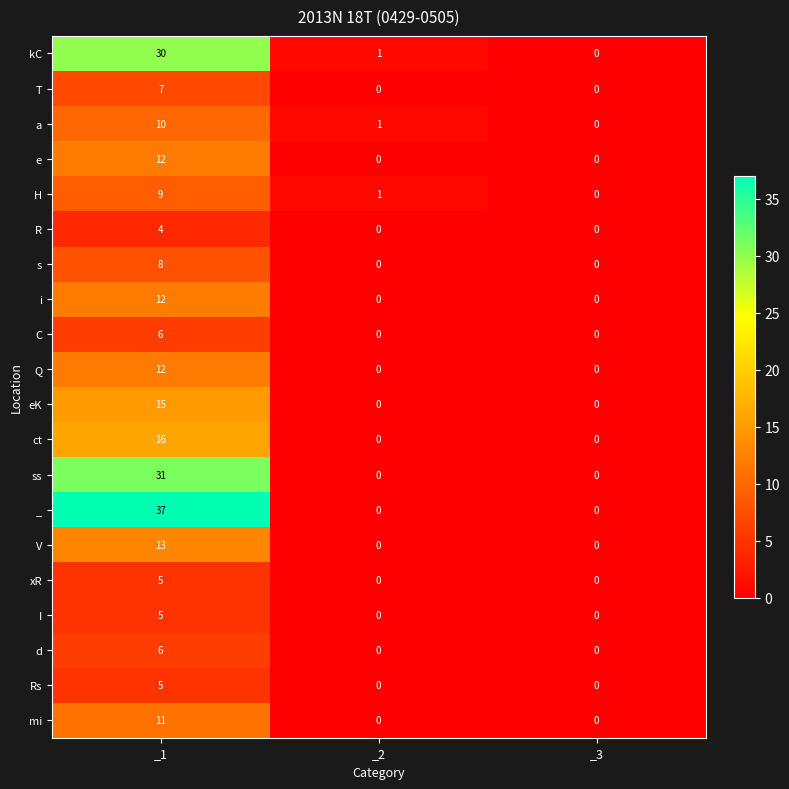

Count the Rs values in the range 0 to 5.

3